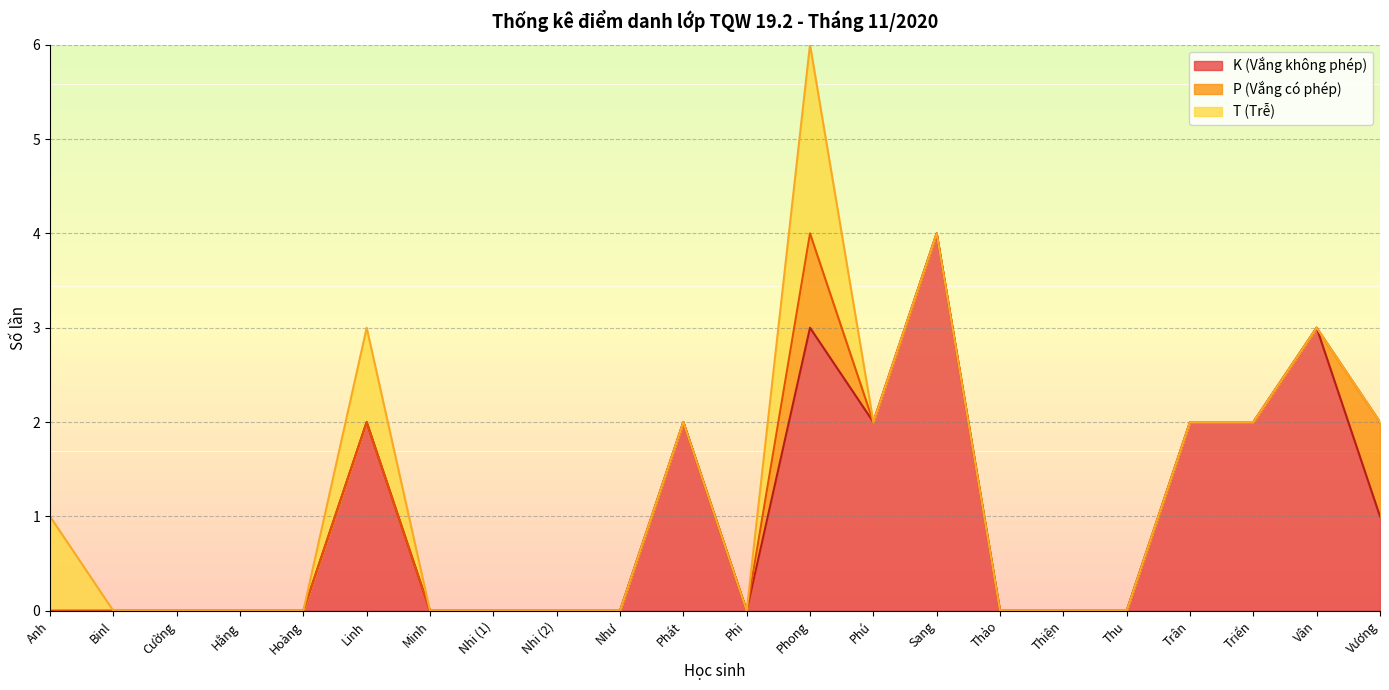

Which category has the lowest value in the P (Vắng có phép) series?

Anh